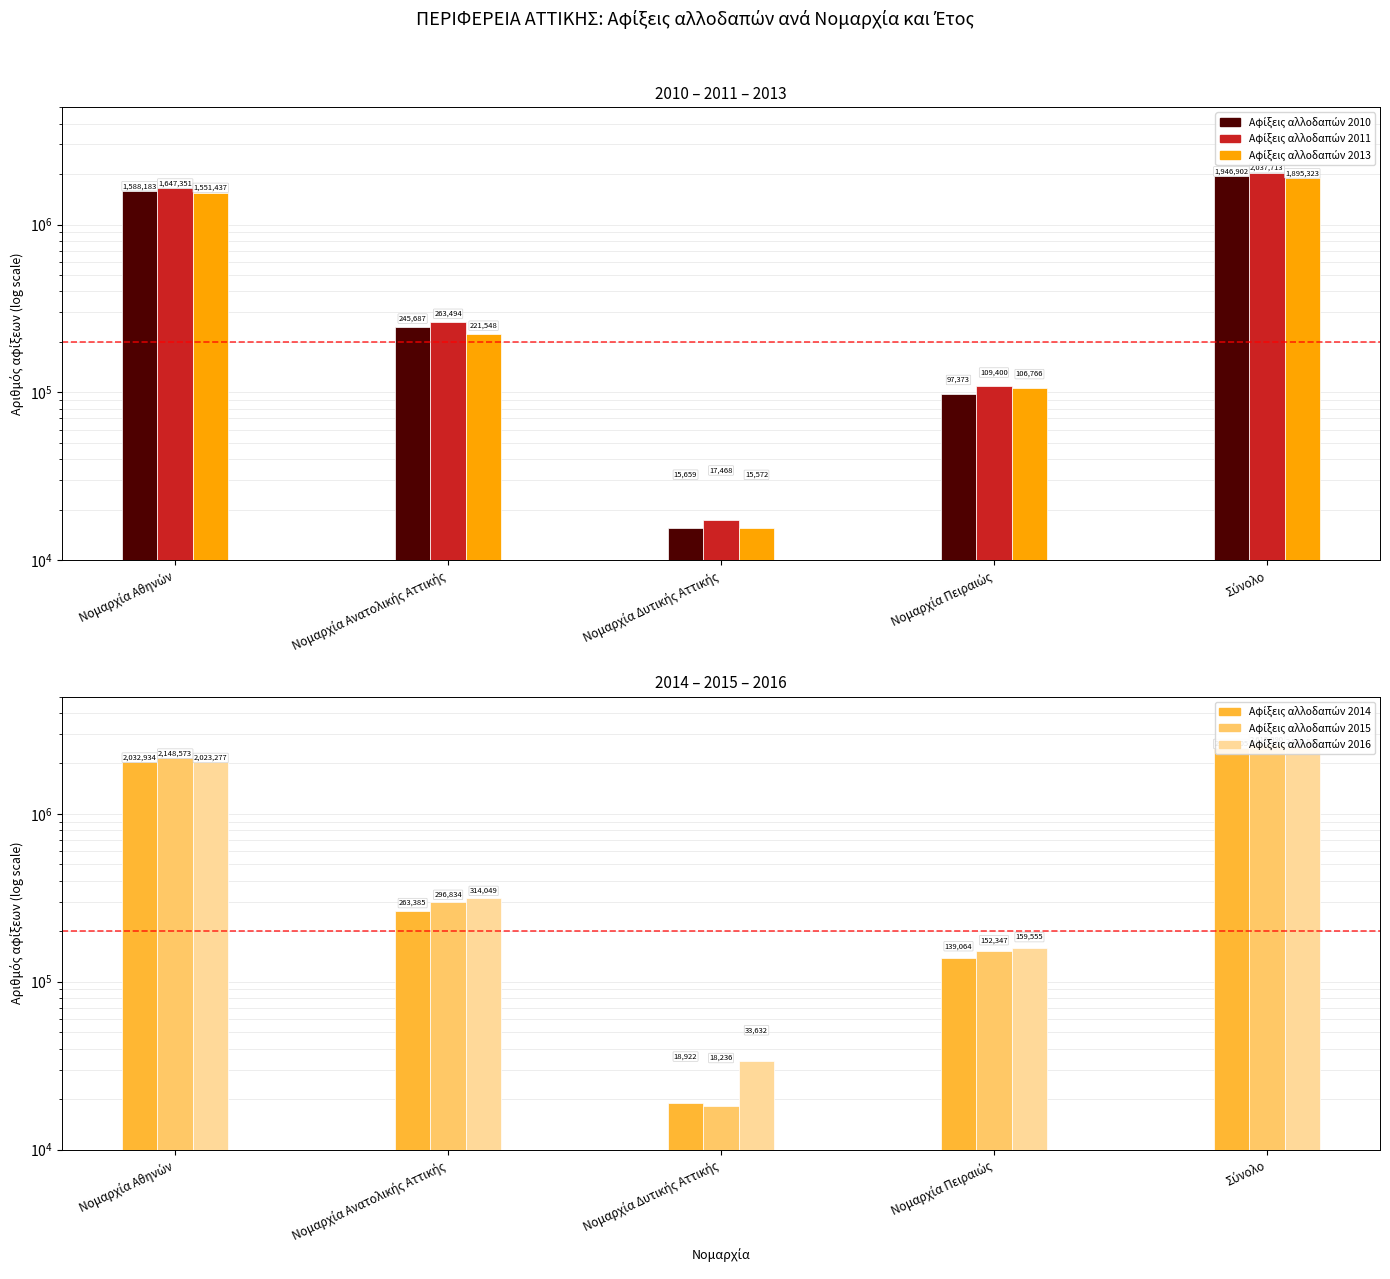

The Αφίξεις αλλοδαπών 2015 series shows 3337333 at Νομαρχία Αθηνών. True or false?

False